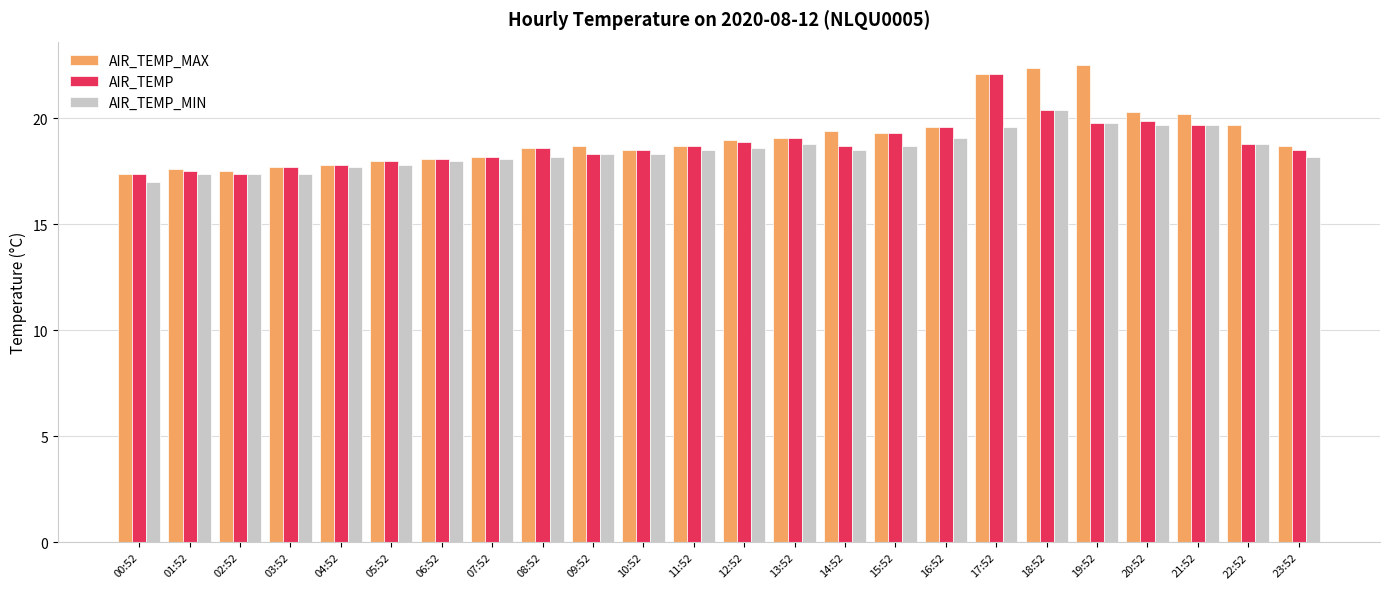

What is the lowest value of the AIR_TEMP series?

17.4